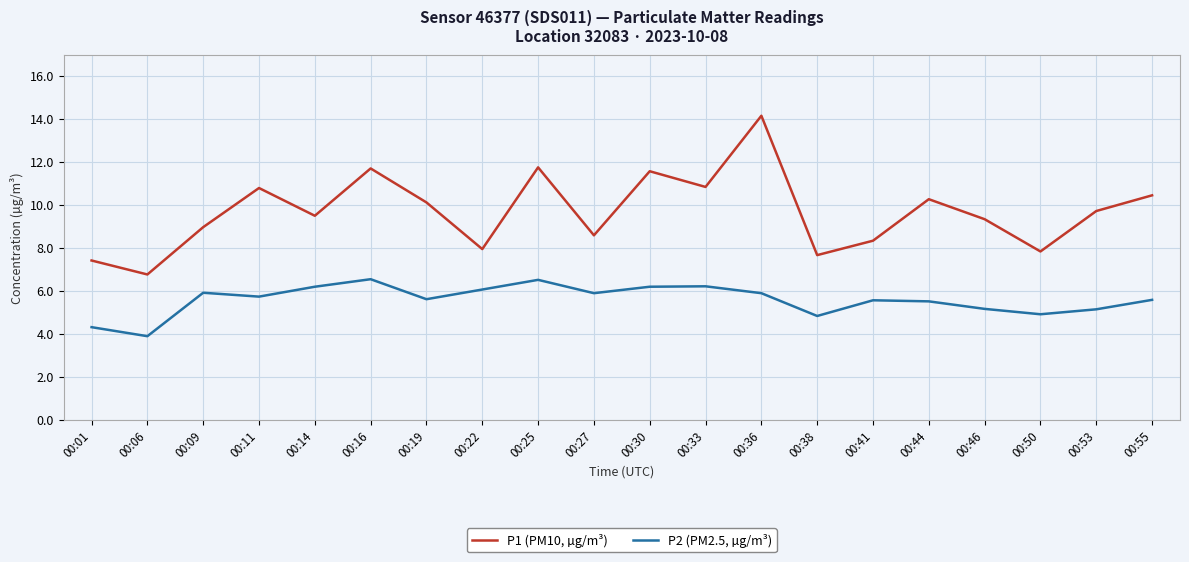

What is the minimum value for P2 (PM2.5, µg/m³)?

3.9